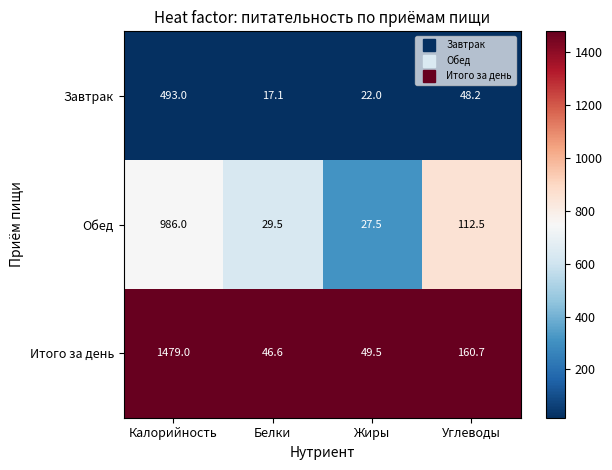

Reading left to right, list all the values displayed in this chart.

Завтрак: Калорийность=493.0	Белки=17.1	Жиры=22.0	Углеводы=48.2
Обед: Калорийность=986.0	Белки=29.5	Жиры=27.5	Углеводы=112.5
Итого за день: Калорийность=1479.0	Белки=46.6	Жиры=49.5	Углеводы=160.7